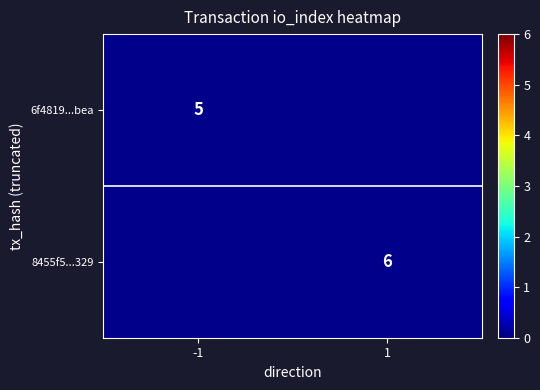

What is the greatest value displayed?

6.0